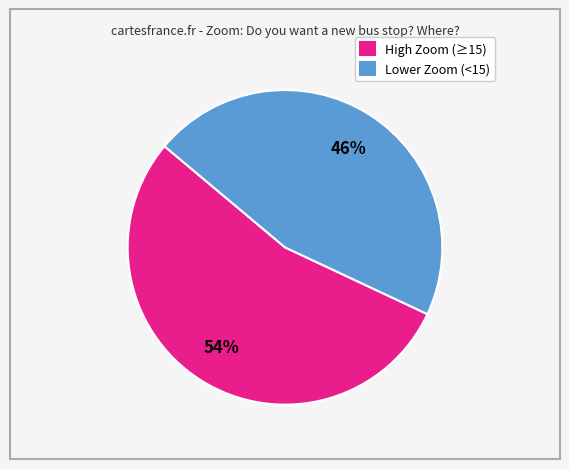

To the nearest percent, what percentage of the pie is High Zoom (≥15)?

54%